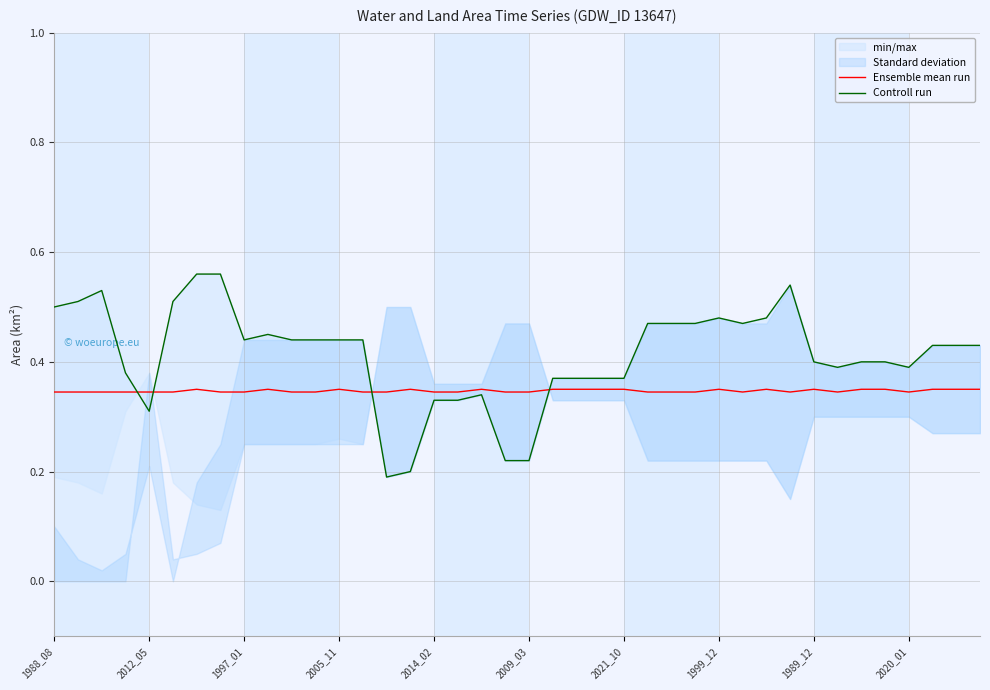

Is it true that Ensemble mean run equals 0.3 at 14?

True